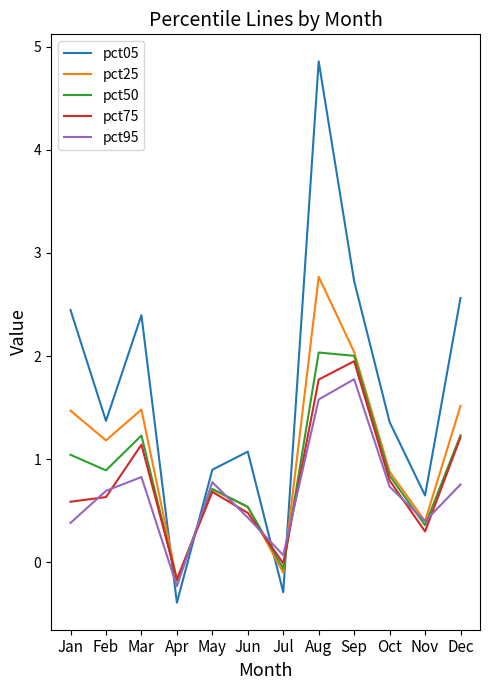

Where is the first local maximum for pct05?

Mar